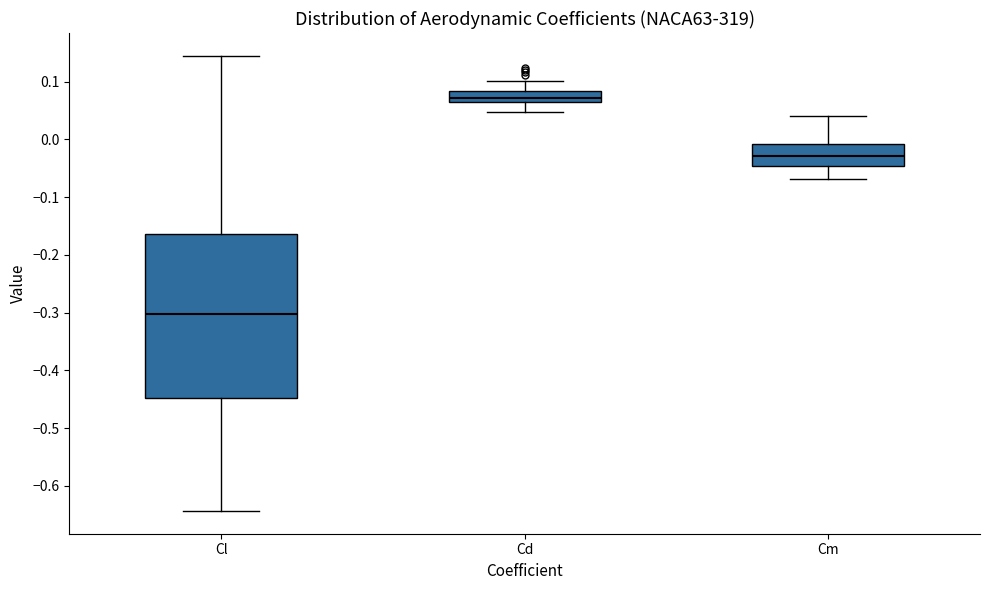

Reading left to right, transcribe this box plot: for each box, give where its median line is, the range the box spans, and where its two whiskers end, as read against the y-axis. The values are not printed on the chart, so give them approximately, as read against the axis.

Cl: median -0.30, box -0.45 to -0.16, whiskers -0.64 to 0.14
Cd: median 0.07 (just above the box's lower edge), box 0.07 to 0.08, whiskers 0.05 to 0.10
Cm: median -0.03, box -0.05 to -0.01, whiskers -0.07 to 0.04